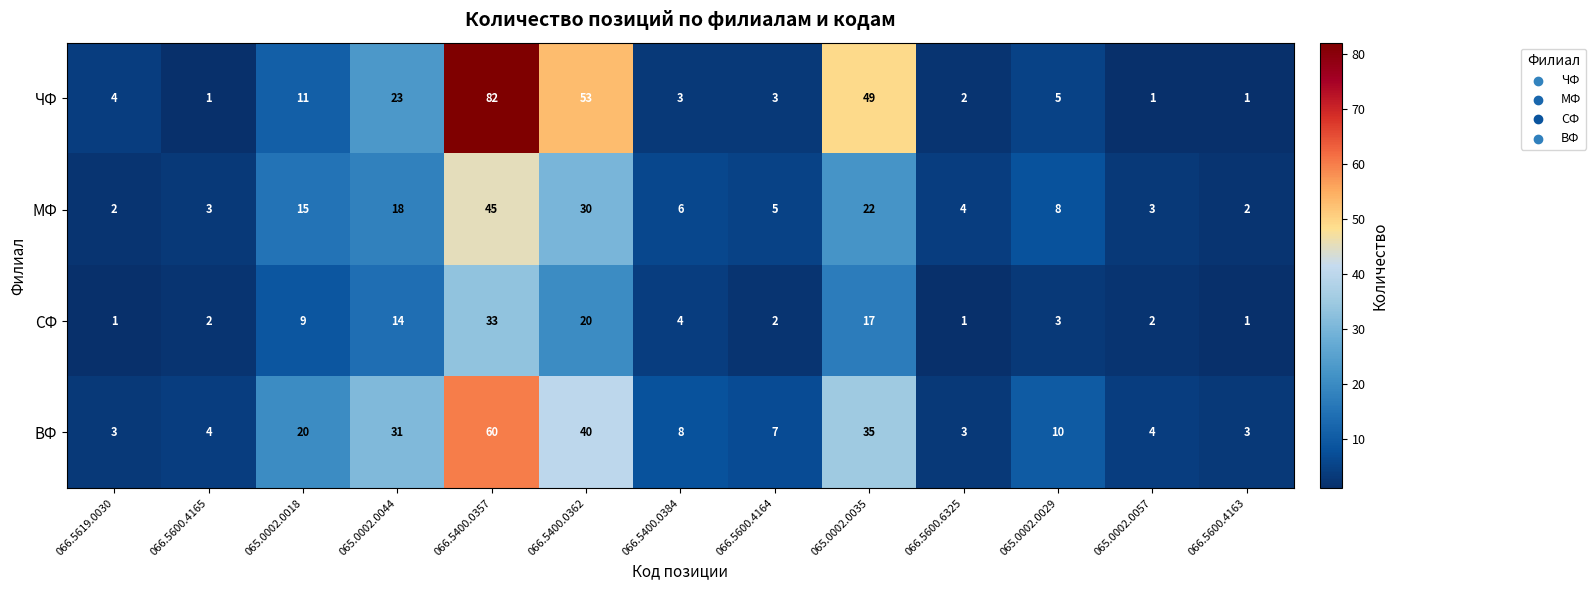

What is the approximate value of МФ at 065.0002.0057?

3